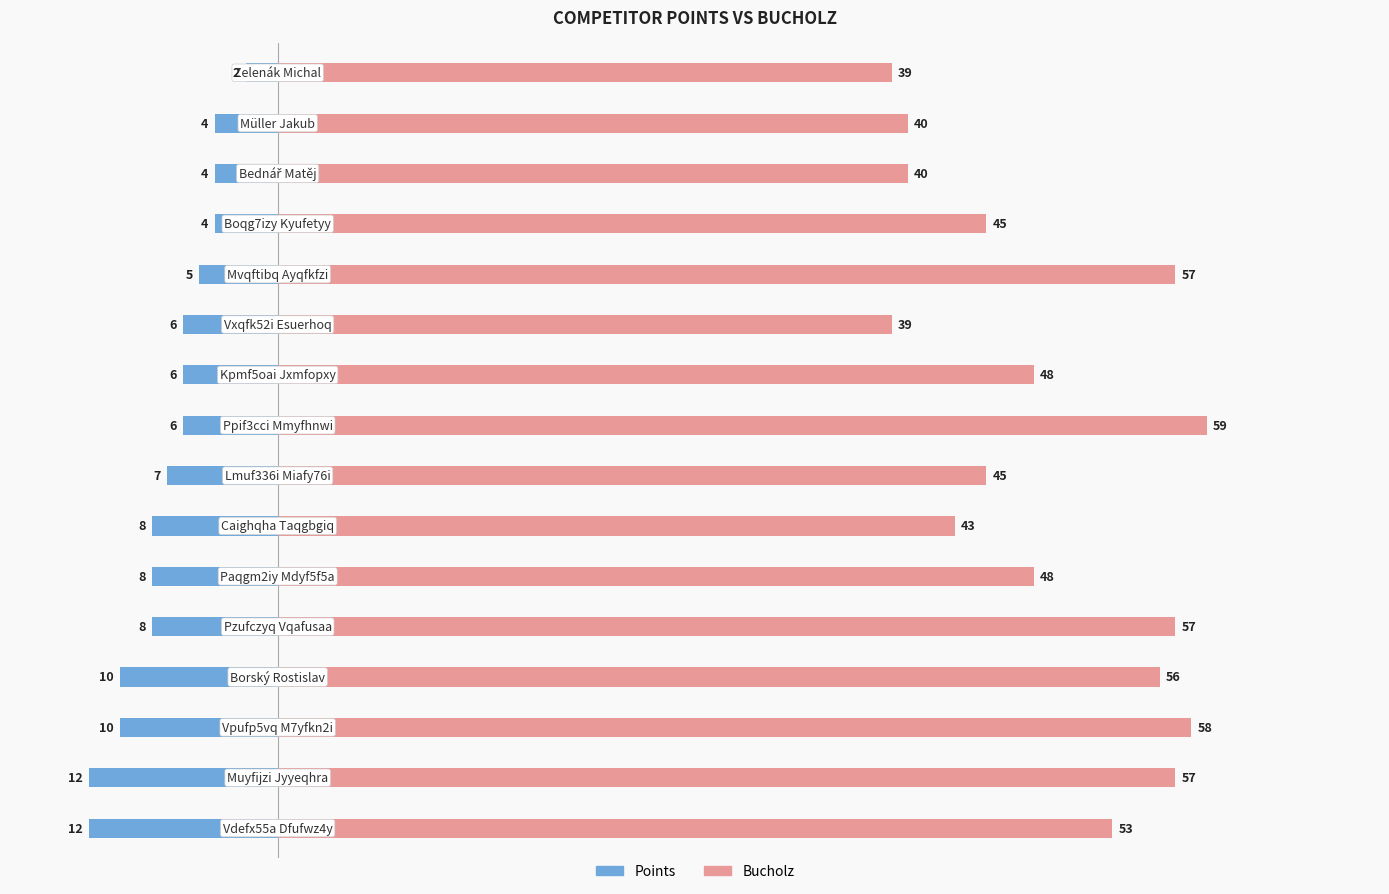

Between 6 and 0, which is larger?

6